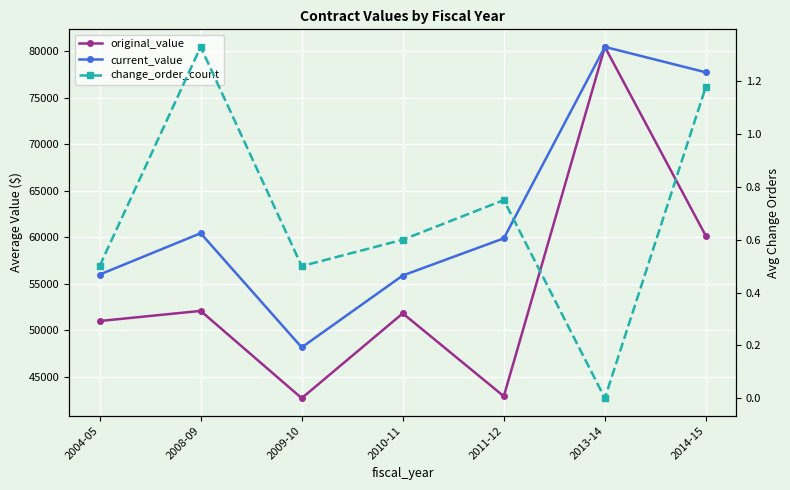

At 2009-10, list the series in order from smallest to largest.

change_order_count, original_value, current_value